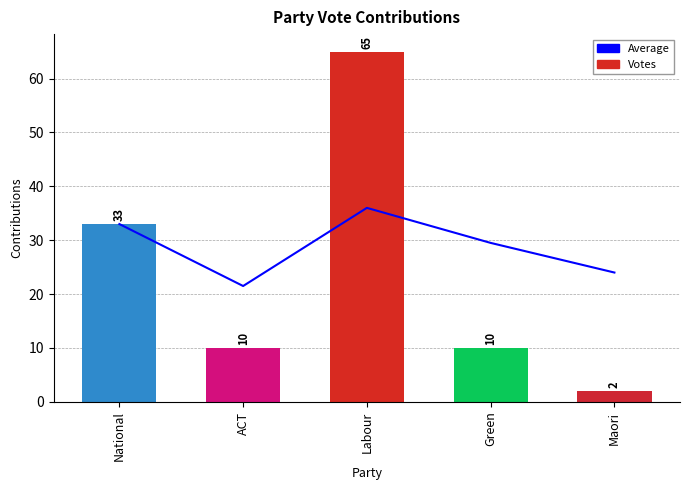

What are all the series names shown in the legend?

Average, Votes